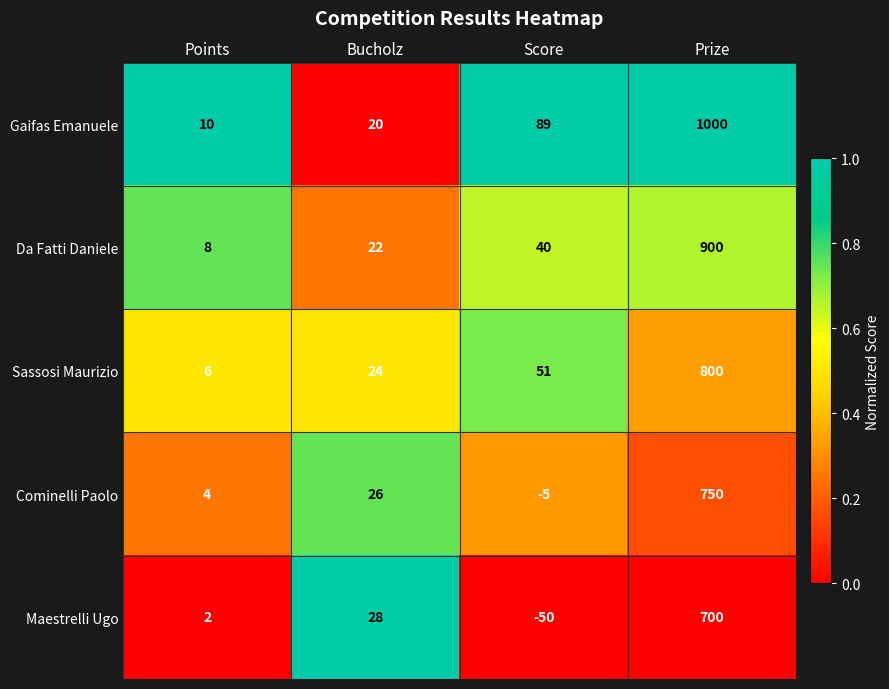

Where is Maestrelli Ugo nearest to the value 325?

Bucholz